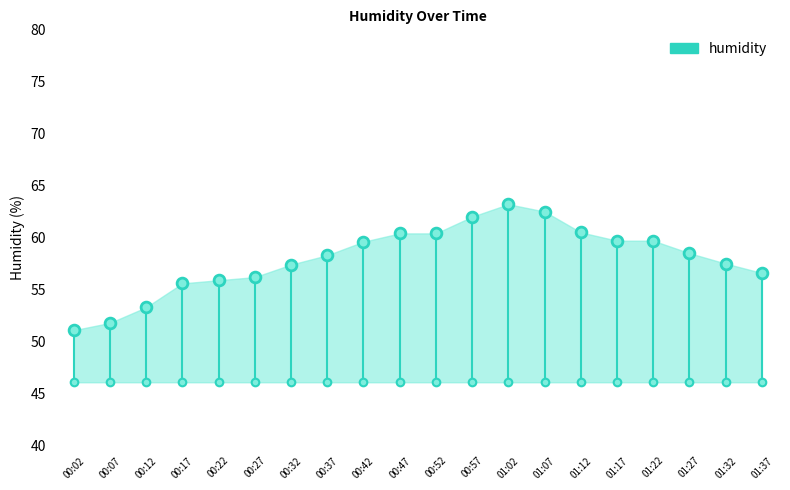

What is the change in value from 00:07 to 00:12?

+1.5